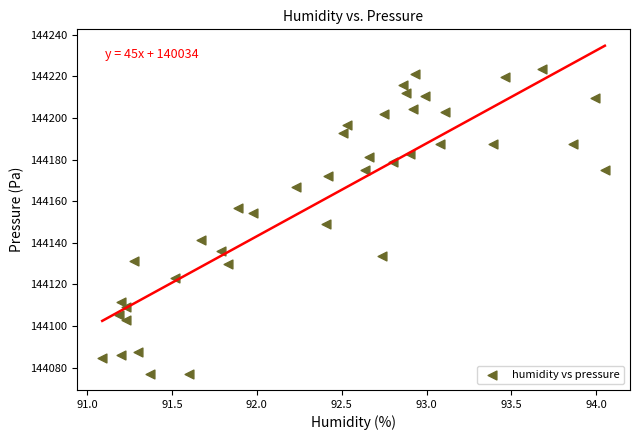

What is the range of X values (max minus min)?

3.0